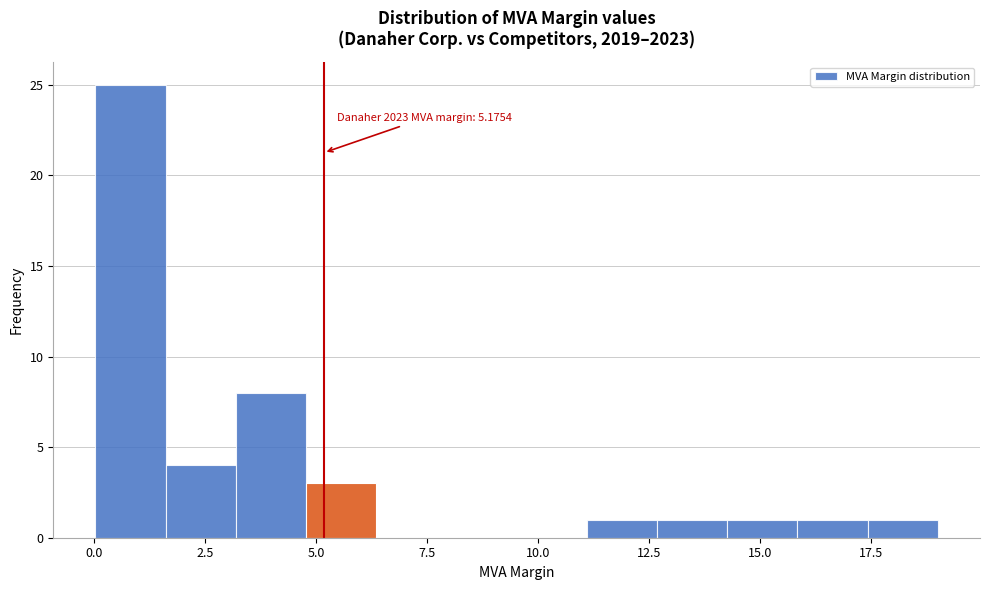

Around what value on the x-axis is the tallest bar? Give the approximate position of its centre, as read against the axis.

1.0